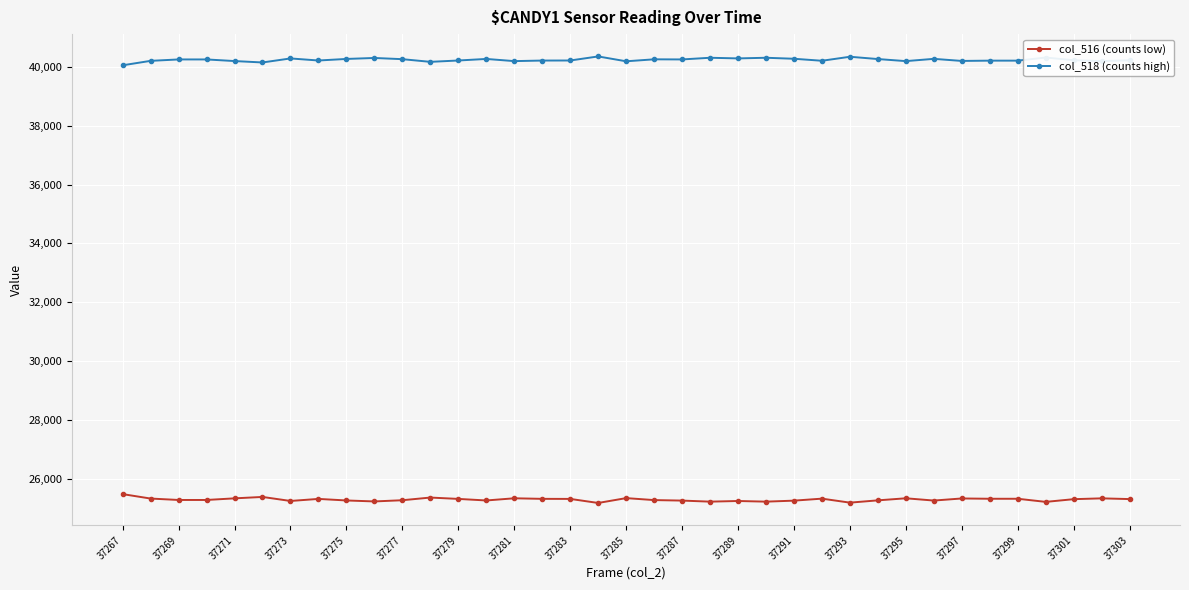

At how many categories does at least one series exceed 39374?

37